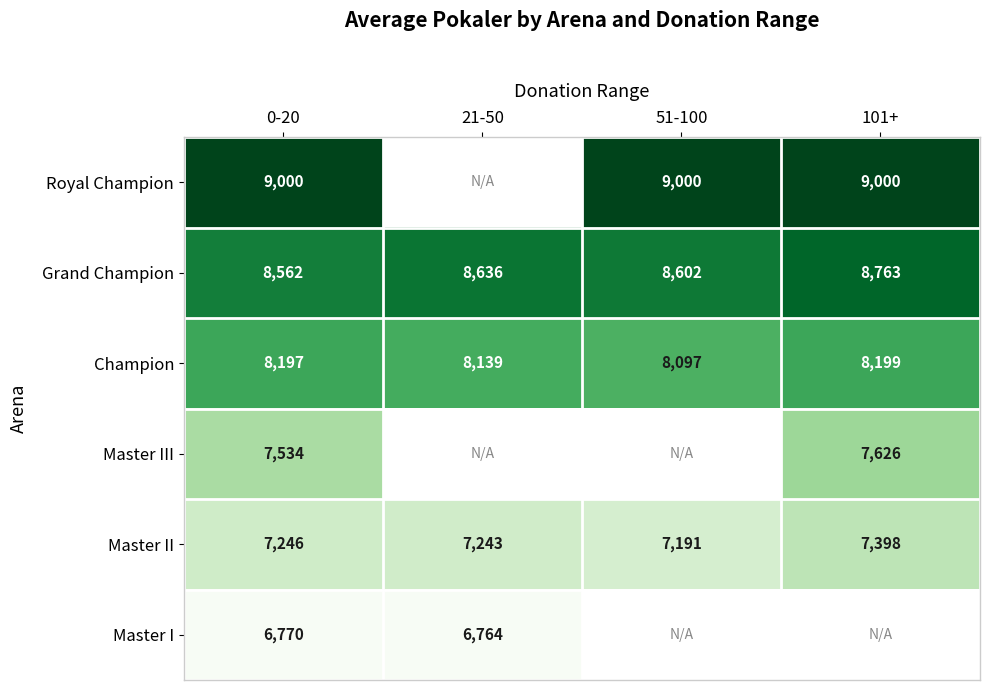

Read the Grand Champion value at 0-20, to the nearest 5.

8560